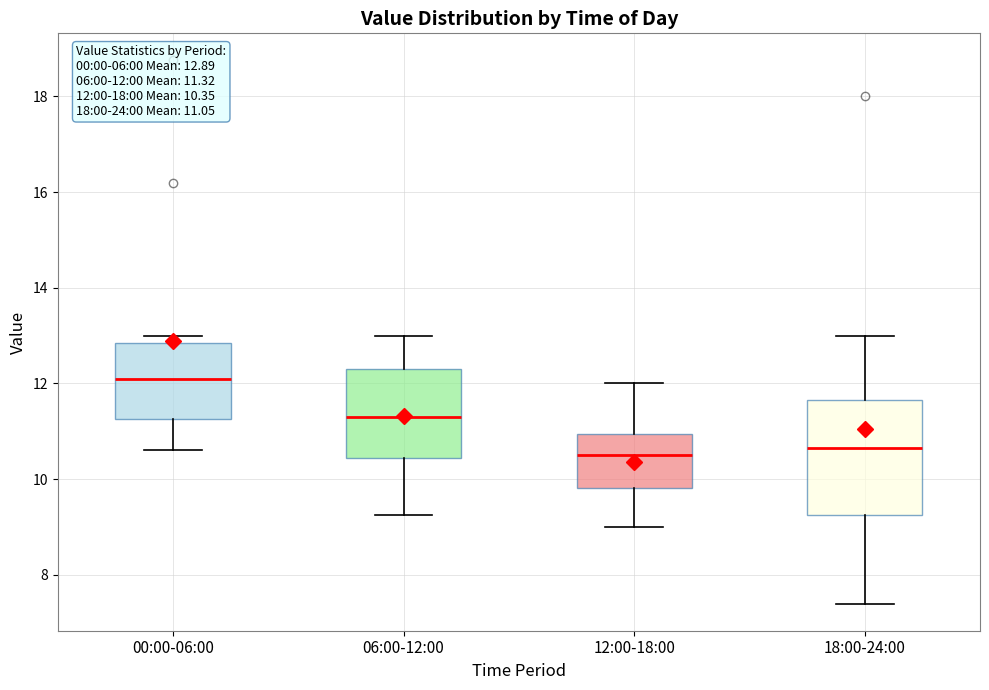

Which box's median line is the highest?

00:00-06:00